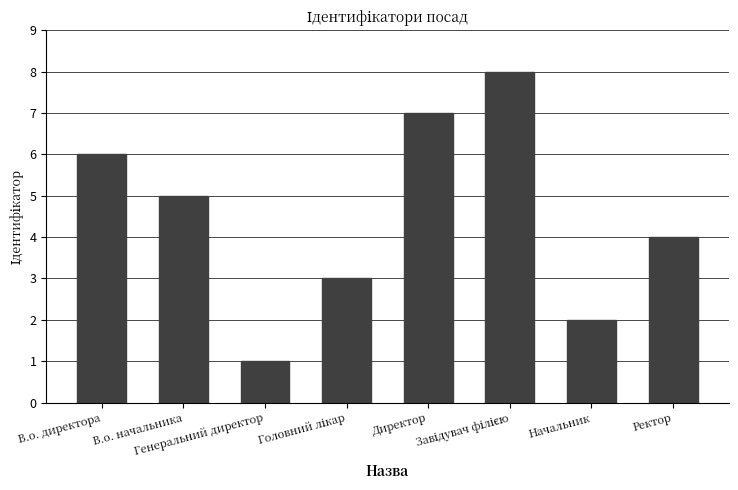

What is the change in value from Директор to Ректор?

-3